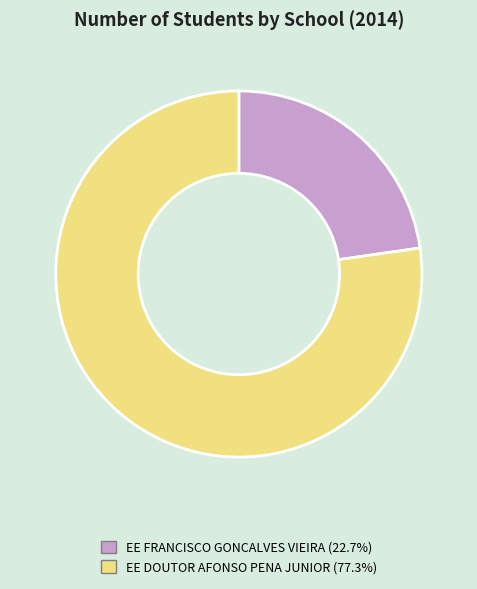

Combined, do EE FRANCISCO GONCALVES VIEIRA (22.7%) and EE DOUTOR AFONSO PENA JUNIOR (77.3%) account for over 50%?

Yes